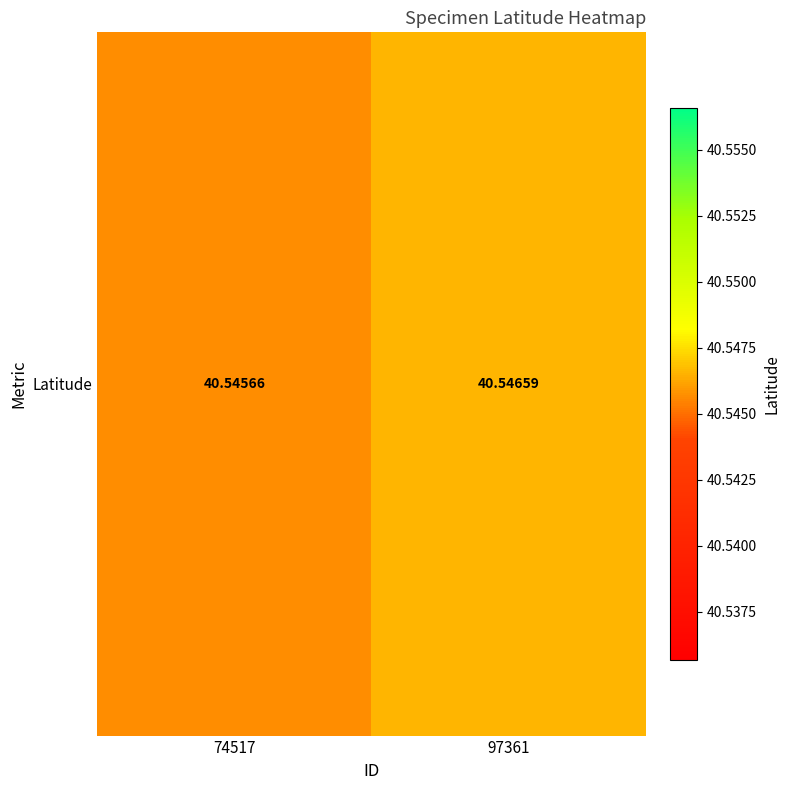

List the labels in order of value, smallest first.

74517, 97361